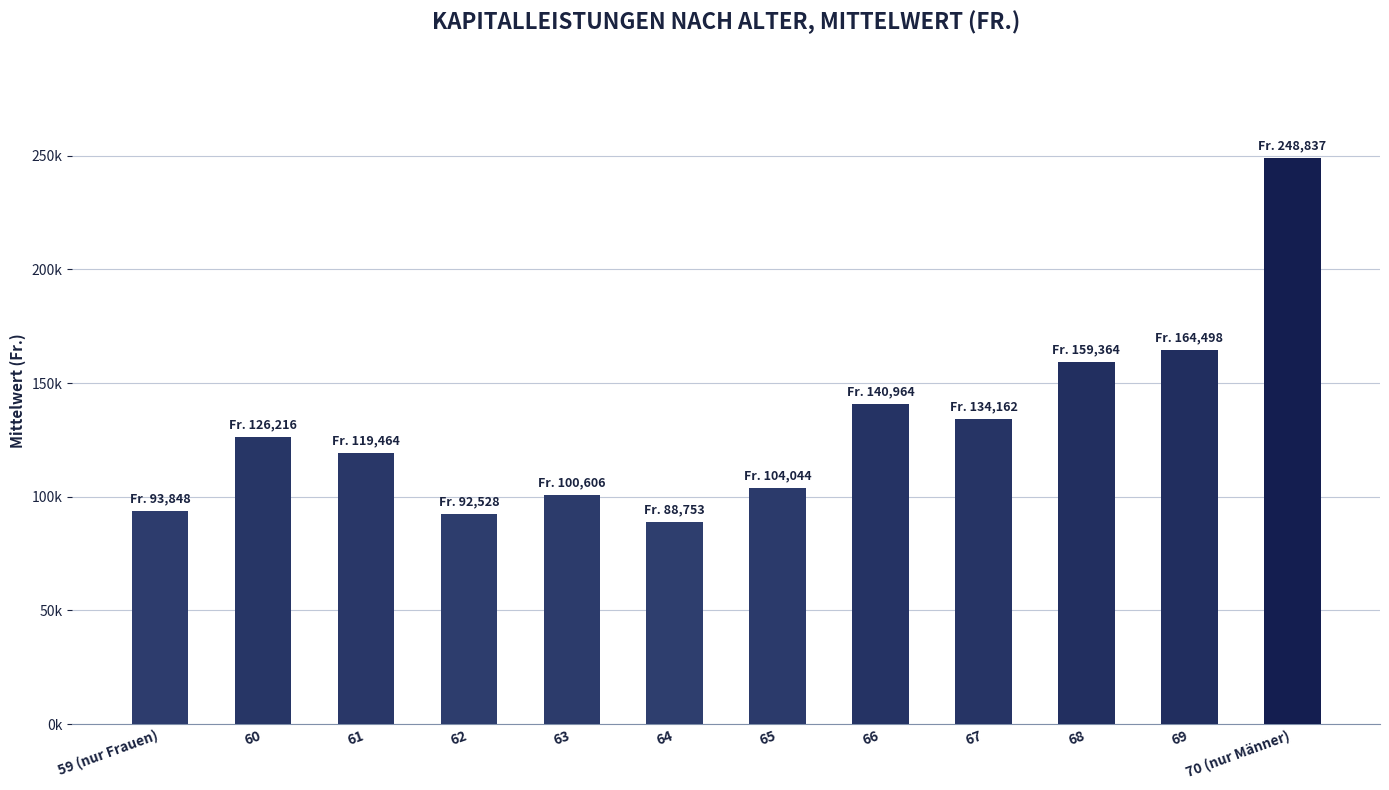

Are the bars horizontal?

No